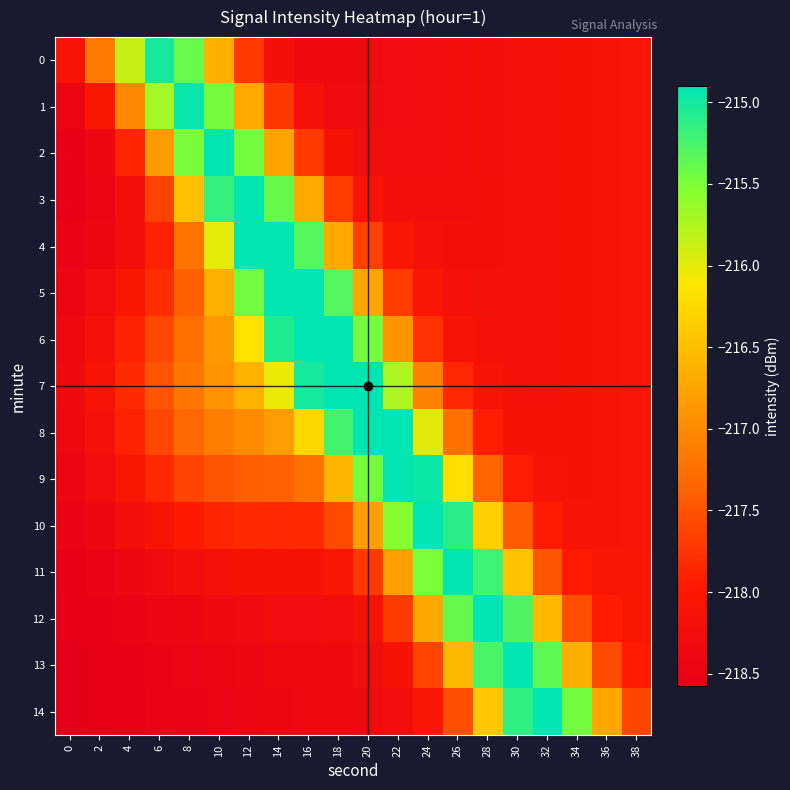

Reading left to right, transcribe all the data shown in this chart.

0: 0=-218.1	2=-217.2	4=-215.9	6=-215.0	8=-215.4	10=-216.6	12=-217.7	14=-218.2	16=-218.3	18=-218.3	20=-218.3	22=-218.3	24=-218.3	26=-218.2	28=-218.2	30=-218.2	32=-218.2	34=-218.1	36=-218.1	38=-218.1
1: 0=-218.4	2=-218.0	4=-217.0	6=-215.7	8=-214.9	10=-215.5	12=-216.7	14=-217.7	16=-218.2	18=-218.3	20=-218.3	22=-218.3	24=-218.3	26=-218.2	28=-218.2	30=-218.2	32=-218.2	34=-218.1	36=-218.1	38=-218.1
2: 0=-218.5	2=-218.4	4=-217.9	6=-216.8	8=-215.5	10=-214.8	12=-215.5	14=-216.7	16=-217.7	18=-218.1	20=-218.2	22=-218.3	24=-218.2	26=-218.2	28=-218.2	30=-218.2	32=-218.2	34=-218.1	36=-218.1	38=-218.1
3: 0=-218.5	2=-218.4	4=-218.2	6=-217.6	8=-216.5	10=-215.2	12=-214.6	14=-215.4	16=-216.7	18=-217.7	20=-218.1	22=-218.2	24=-218.2	26=-218.2	28=-218.2	30=-218.2	32=-218.2	34=-218.1	36=-218.1	38=-218.1
4: 0=-218.5	2=-218.4	4=-218.2	6=-217.9	8=-217.2	10=-216.0	12=-214.7	14=-214.4	16=-215.3	18=-216.7	20=-217.7	22=-218.1	24=-218.2	26=-218.2	28=-218.2	30=-218.2	32=-218.2	34=-218.1	36=-218.1	38=-218.1
5: 0=-218.4	2=-218.3	4=-218.1	6=-217.8	8=-217.4	10=-216.6	12=-215.4	14=-214.3	16=-214.2	18=-215.3	20=-216.7	22=-217.7	24=-218.1	26=-218.2	28=-218.2	30=-218.2	32=-218.2	34=-218.1	36=-218.1	38=-218.1
6: 0=-218.4	2=-218.2	4=-217.9	6=-217.6	8=-217.3	10=-216.9	12=-216.2	14=-215.1	16=-214.1	18=-214.2	20=-215.5	22=-216.9	24=-217.8	26=-218.1	28=-218.2	30=-218.2	32=-218.2	34=-218.1	36=-218.1	38=-218.1
7: 0=-218.3	2=-218.1	4=-217.8	6=-217.5	8=-217.2	10=-216.9	12=-216.6	14=-216.0	16=-215.0	18=-214.2	20=-214.4	22=-215.7	24=-217.1	26=-217.9	28=-218.1	30=-218.2	32=-218.2	34=-218.1	36=-218.1	38=-218.1
8: 0=-218.4	2=-218.2	4=-217.9	6=-217.6	8=-217.3	10=-217.1	12=-217.0	14=-216.8	16=-216.3	18=-215.2	20=-214.4	22=-214.7	24=-216.0	26=-217.3	28=-217.9	30=-218.1	32=-218.1	34=-218.1	36=-218.1	38=-218.1
9: 0=-218.4	2=-218.3	4=-218.1	6=-217.8	8=-217.6	10=-217.5	12=-217.4	14=-217.4	16=-217.2	18=-216.6	20=-215.5	22=-214.6	24=-215.0	26=-216.2	28=-217.4	30=-217.9	32=-218.1	34=-218.1	36=-218.1	38=-218.1
10: 0=-218.5	2=-218.4	4=-218.2	6=-218.1	8=-218.0	10=-217.9	12=-217.8	14=-217.8	16=-217.8	18=-217.6	20=-216.8	22=-215.6	24=-214.7	26=-215.1	28=-216.3	30=-217.4	32=-218.0	34=-218.1	36=-218.1	38=-218.1
11: 0=-218.5	2=-218.5	4=-218.4	6=-218.3	8=-218.2	10=-218.2	12=-218.1	14=-218.1	16=-218.1	18=-218.1	20=-217.7	22=-216.8	24=-215.5	26=-214.7	28=-215.2	30=-216.5	32=-217.5	34=-218.0	36=-218.1	38=-218.1
12: 0=-218.6	2=-218.5	4=-218.5	6=-218.4	8=-218.4	10=-218.3	12=-218.3	14=-218.3	16=-218.3	18=-218.3	20=-218.1	22=-217.7	24=-216.7	26=-215.4	28=-214.7	30=-215.3	32=-216.5	34=-217.5	36=-218.0	38=-218.1
13: 0=-218.6	2=-218.5	4=-218.5	6=-218.5	8=-218.4	10=-218.4	12=-218.4	14=-218.4	16=-218.3	18=-218.3	20=-218.3	22=-218.1	24=-217.6	26=-216.6	28=-215.3	30=-214.7	32=-215.4	34=-216.6	36=-217.6	38=-217.9
14: 0=-218.6	2=-218.5	4=-218.5	6=-218.5	8=-218.5	10=-218.4	12=-218.4	14=-218.4	16=-218.4	18=-218.3	20=-218.3	22=-218.3	24=-218.1	26=-217.5	28=-216.4	30=-215.1	32=-214.7	34=-215.5	36=-216.7	38=-217.6